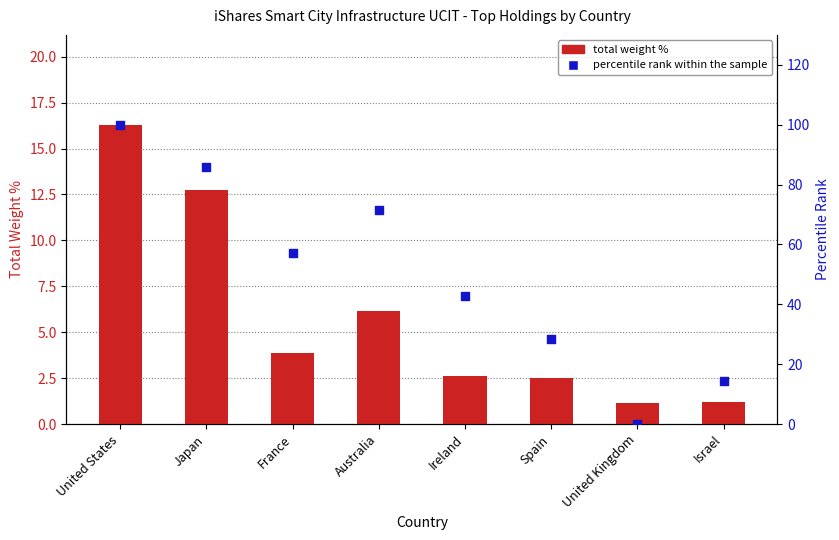

Which series has the widest spread of Y values?

Percentile rank within sample